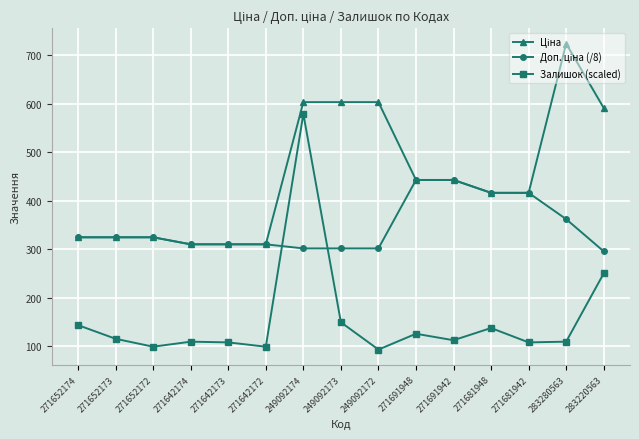

Does the chart have visible grid lines?

Yes